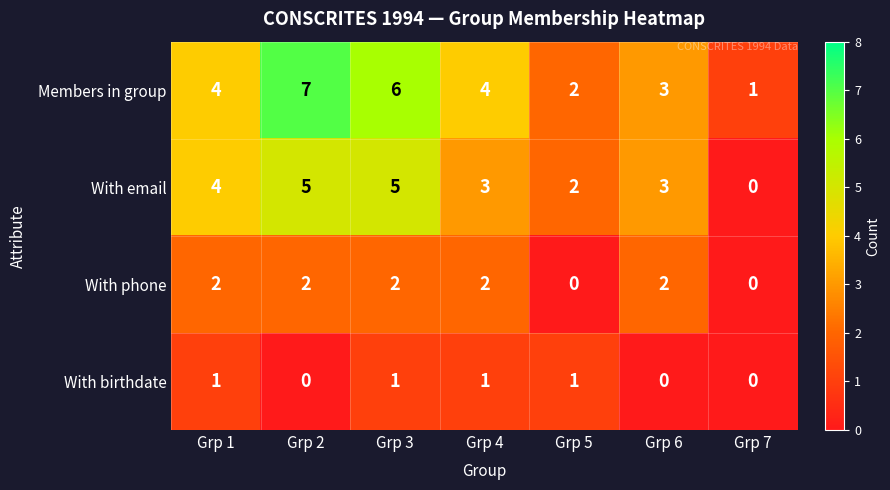

What is the total value across all series at Grp 4?

10